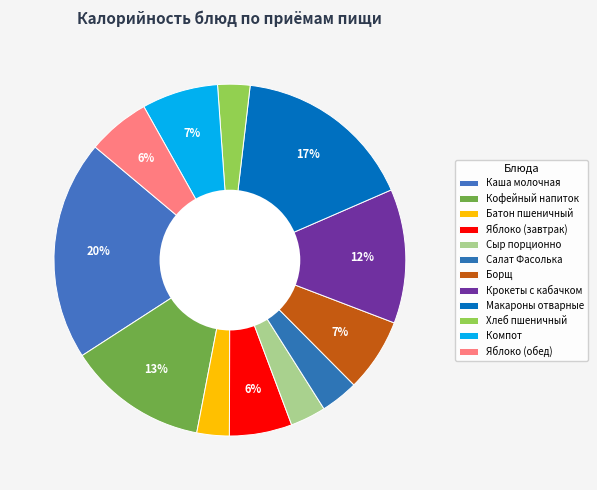

Rank the categories by value from lowest to highest.

Хлеб пшеничный, Батон пшеничный, Сыр порционно, Салат Фасолька, Яблоко (завтрак), Яблоко (обед), Борщ, Компот, Крокеты с кабачком, Кофейный напиток, Макароны отварные, Каша молочная